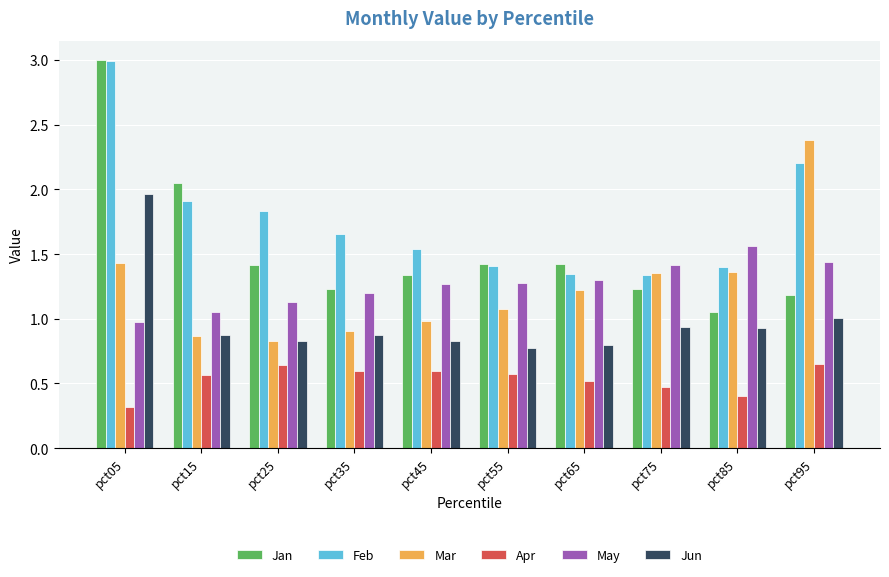

Rank the series at pct95 from highest to lowest value.

Mar, Feb, May, Jan, Jun, Apr